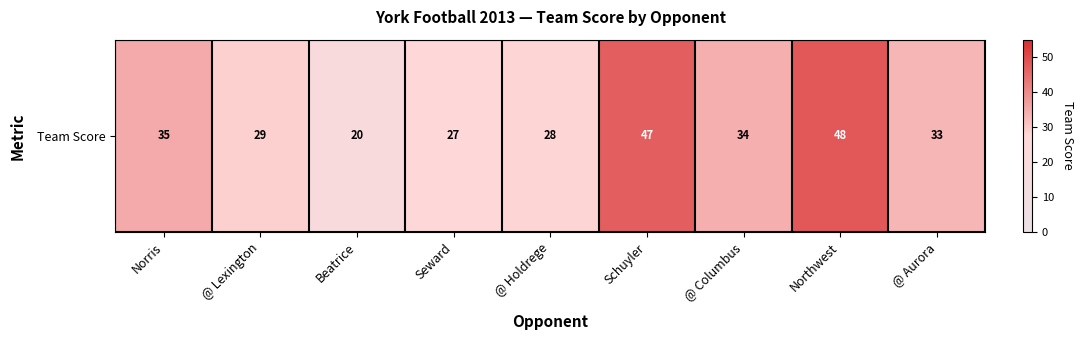

What is the sum of the values at @ Aurora and @ Holdrege?

61